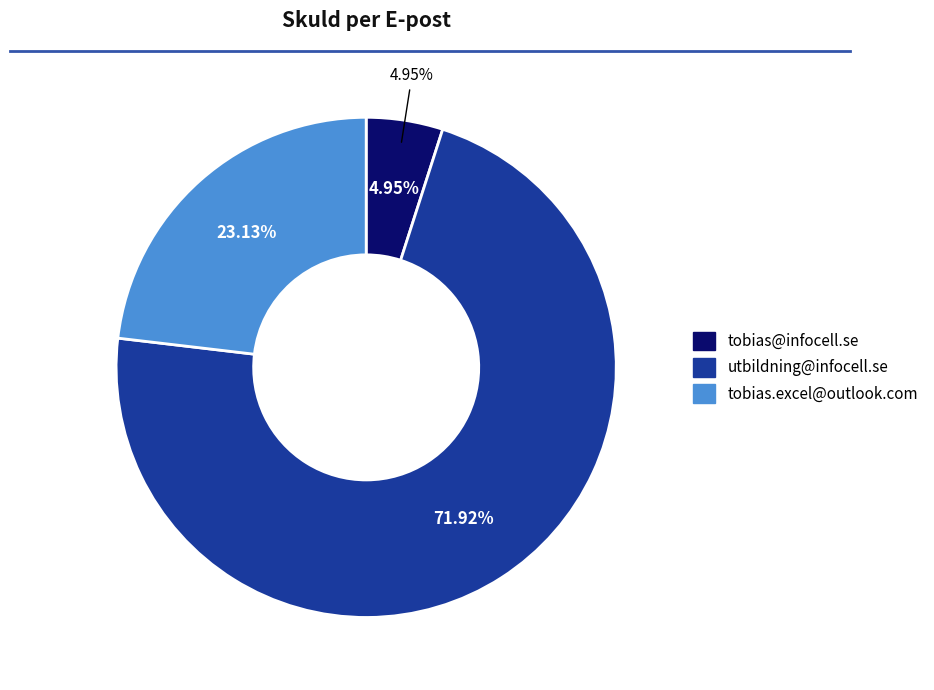

To the nearest percent, what portion does tobias.excel@outlook.com represent?

23%